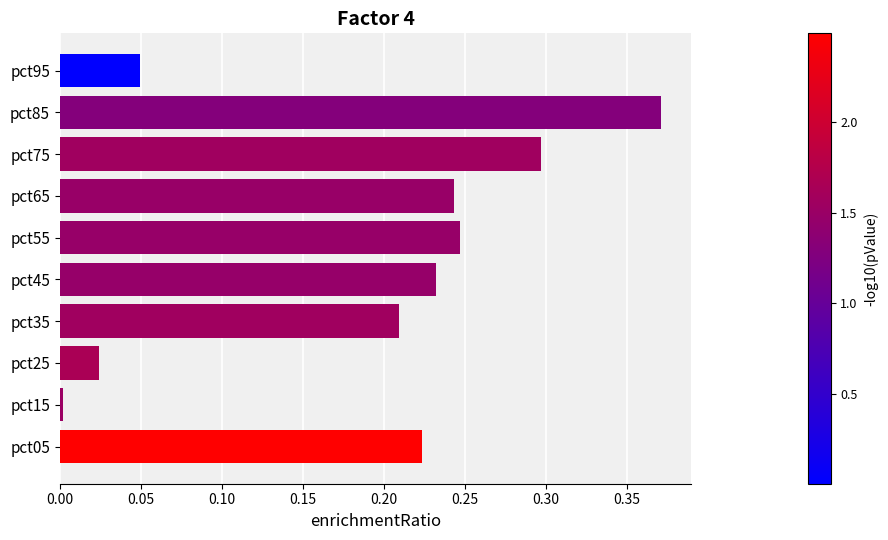

At which category does the chart reach its peak across all series?

pct85